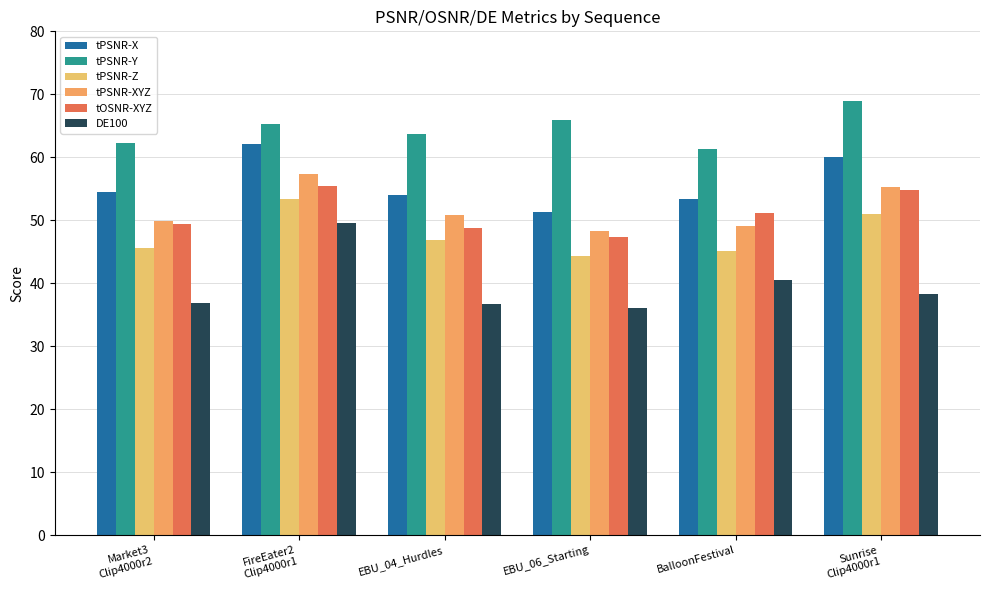

What is the total value across all series at EBU_06_Starting?

293.2